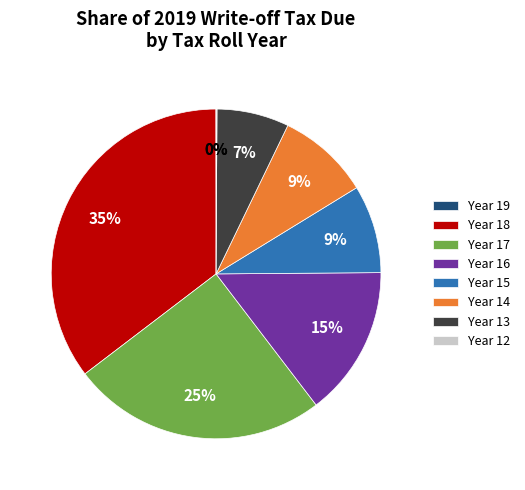

Does any single category account for the majority?

No